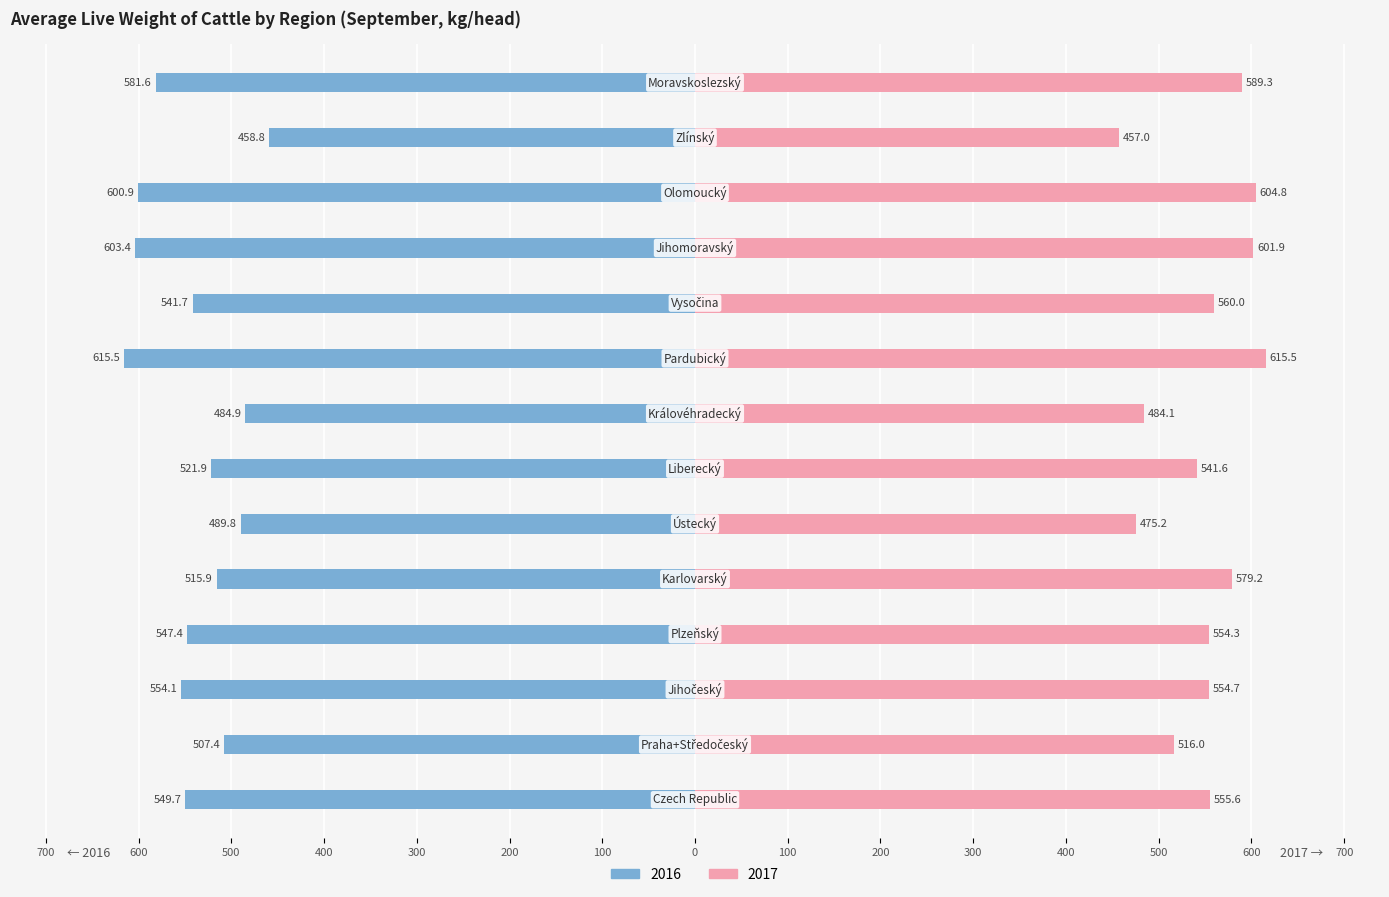

The value of 2017 at Praha+Středočeský is 516.0. True or false?

True